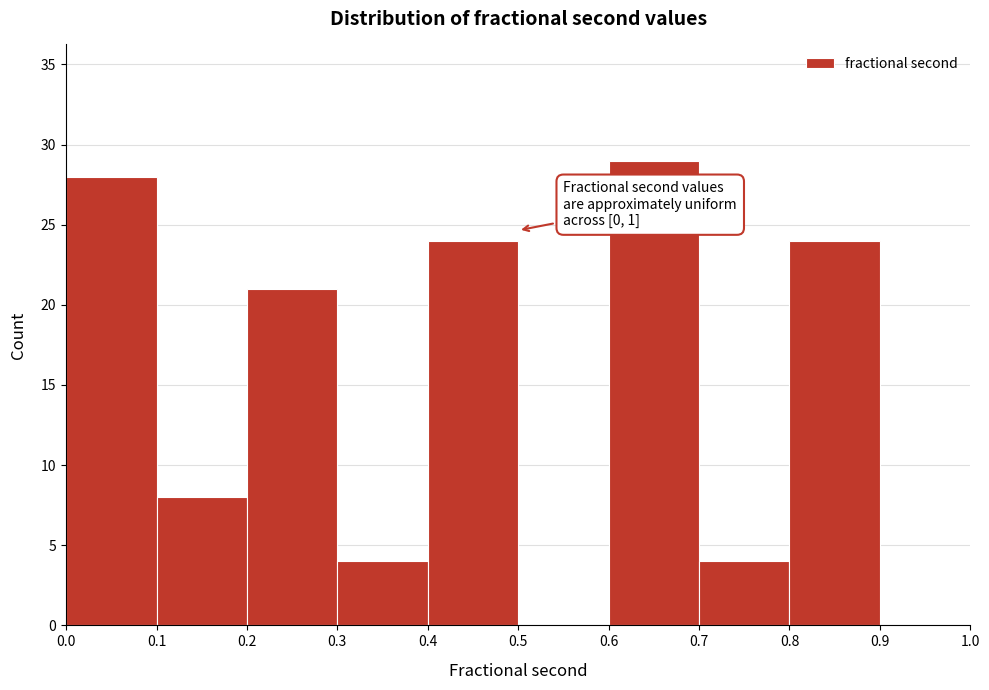

Over which range of the x-axis is the bar tallest?

0.6 to 0.7